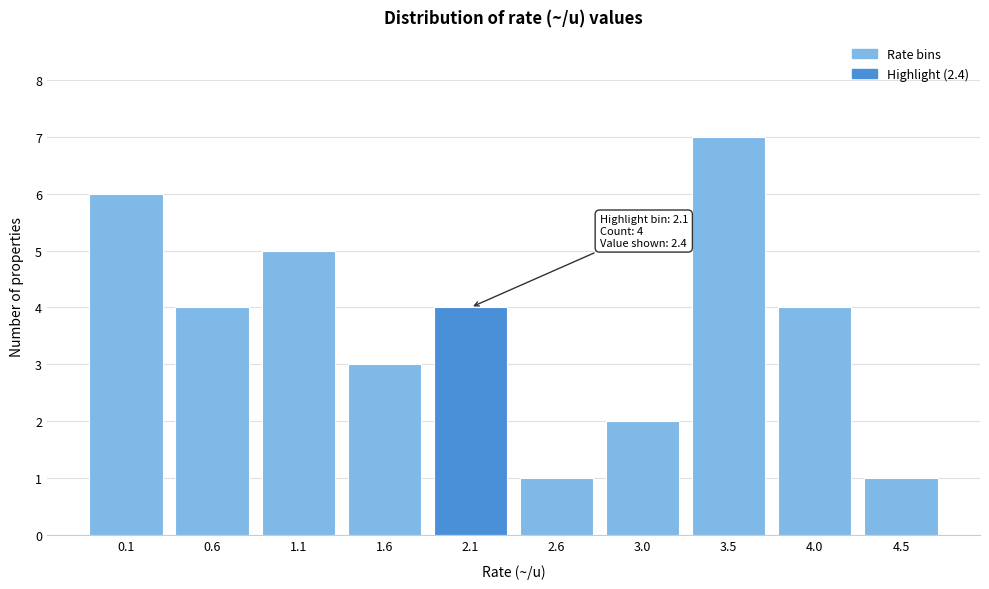

Reading left to right, transcribe all the data shown in this chart.

0.1=6	0.6=4	1.1=5	1.6=3	2.1=4	2.6=1	3.0=2	3.5=7	4.0=4	4.5=1